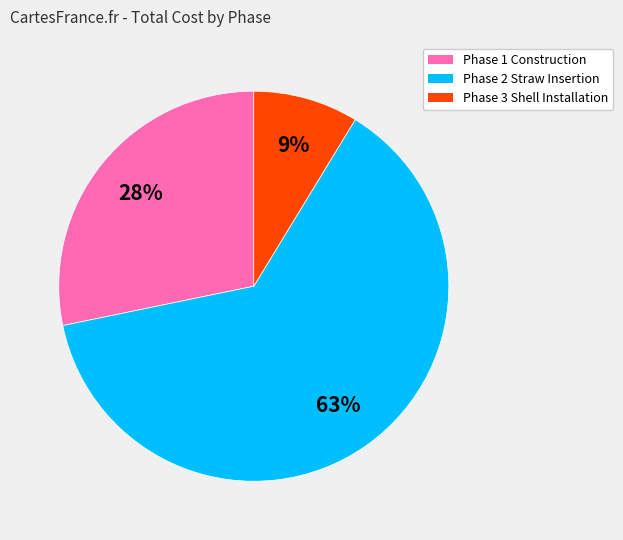

To the nearest percent, what is the average slice percentage?

33%